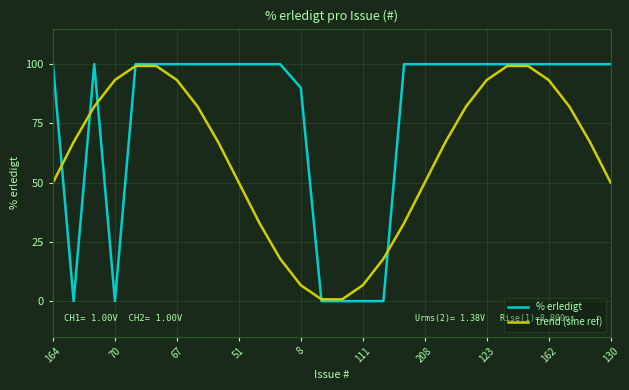

Which series has the largest total across all categories?

% erledigt